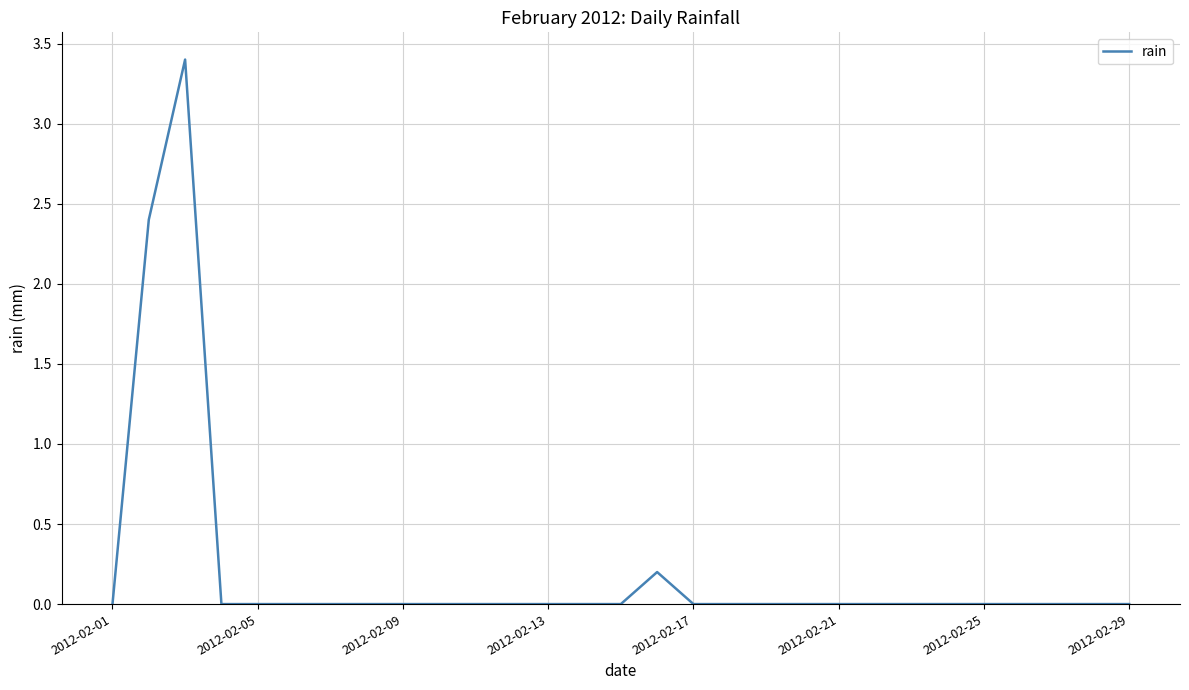

True or false: there are more than 1 points higher than both neighbors.

True